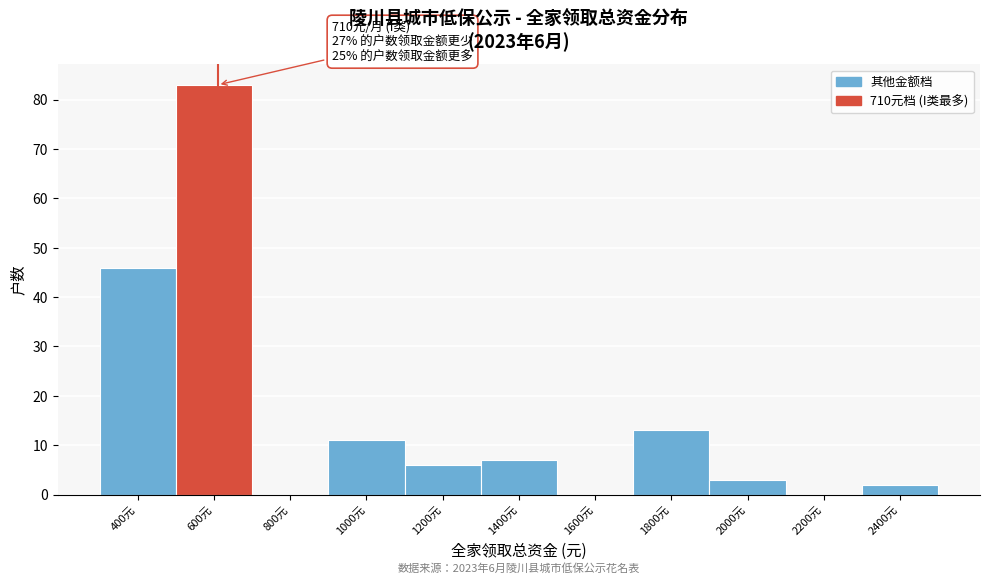

Reading left to right, extract all data points from this chart.

400元=46	600元=83	800元=0	1000元=11	1200元=6	1400元=7	1600元=0	1800元=13	2000元=3	2200元=0	2400元=2